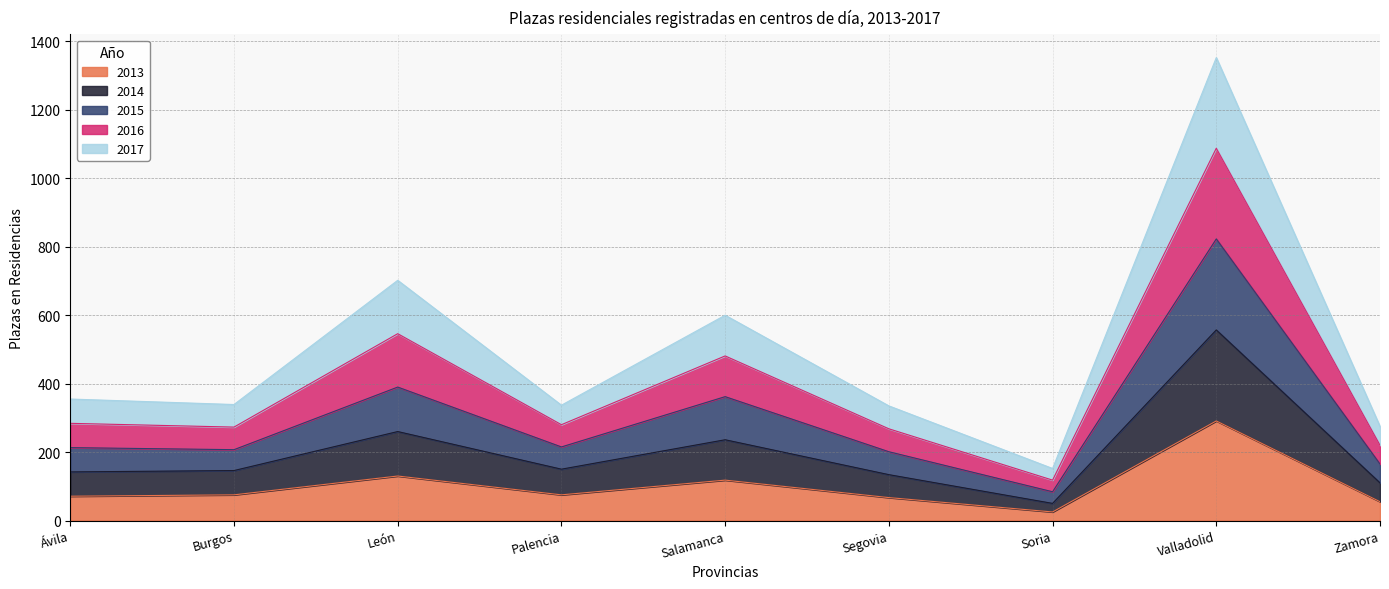

Where is 2016 nearest to the value 752?

León